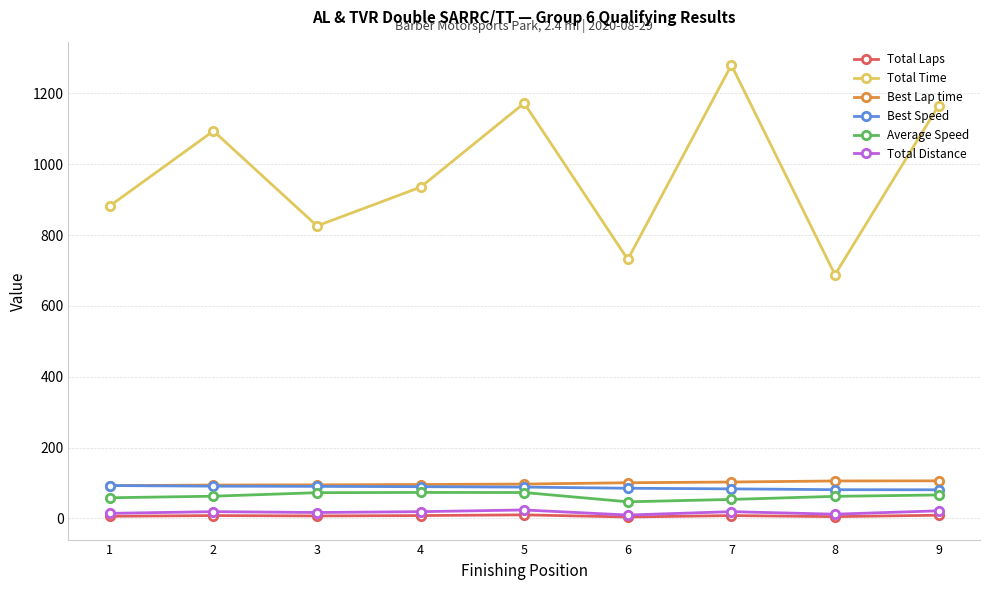

What is the total value across all series at 1?

1146.0